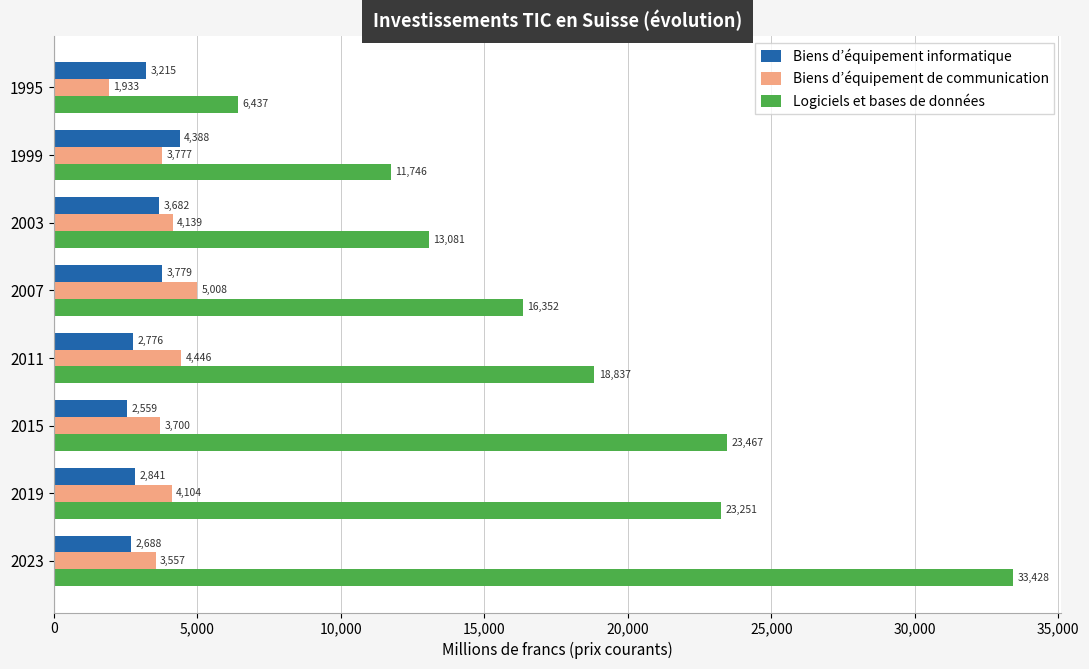

At which label is Biens d’équipement de communication closest to 3470?

2023